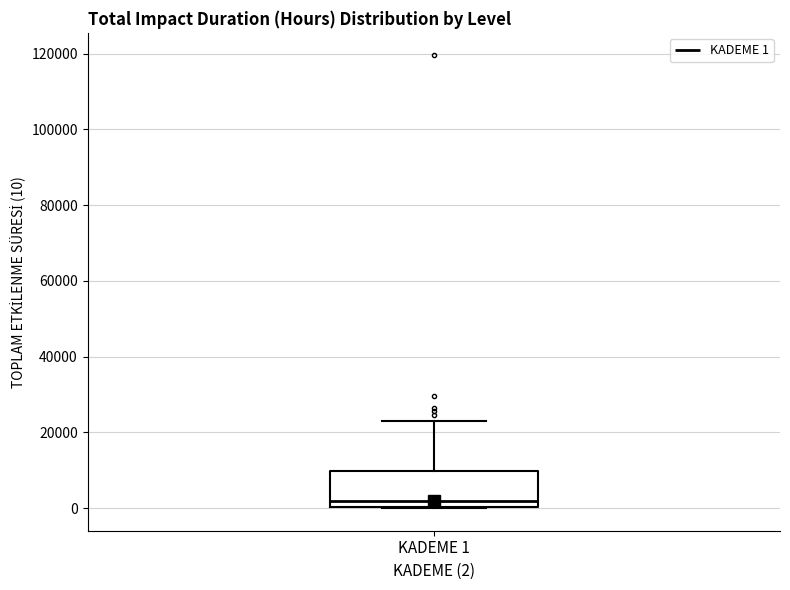

Read this box plot against the y-axis: the position of the median line, the range covered by the box, and the ends of both whiskers. The values are not printed on the chart, so give them approximately, as read against the axis.

median 2000, box 0 to 10000, whiskers 0 to 22000